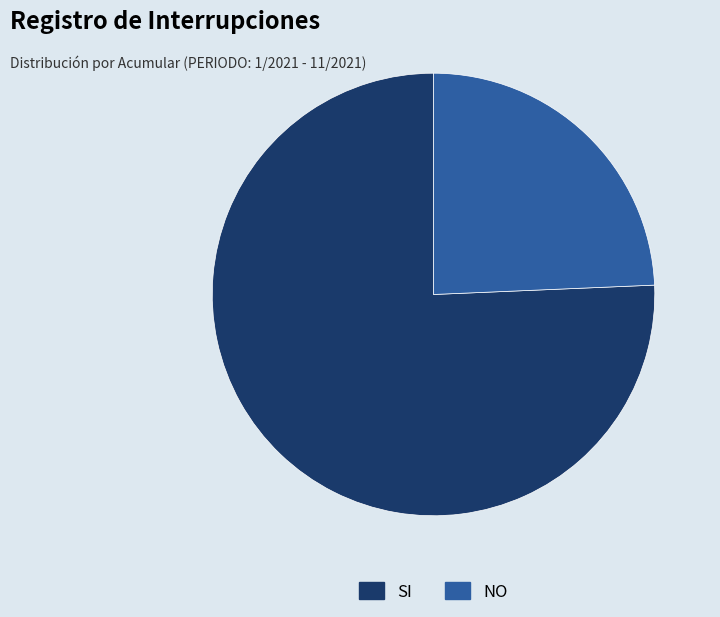

Approximately how many times larger is the value at SI compared to NO?

3.1